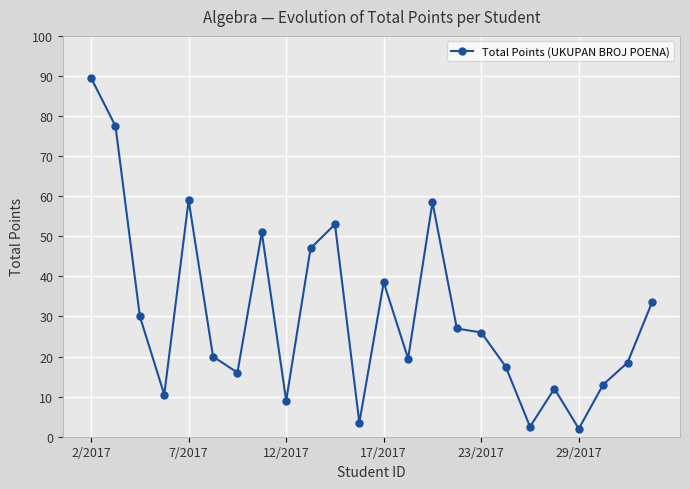

True or false: there are more than 0 points higher than both neighbors.

True